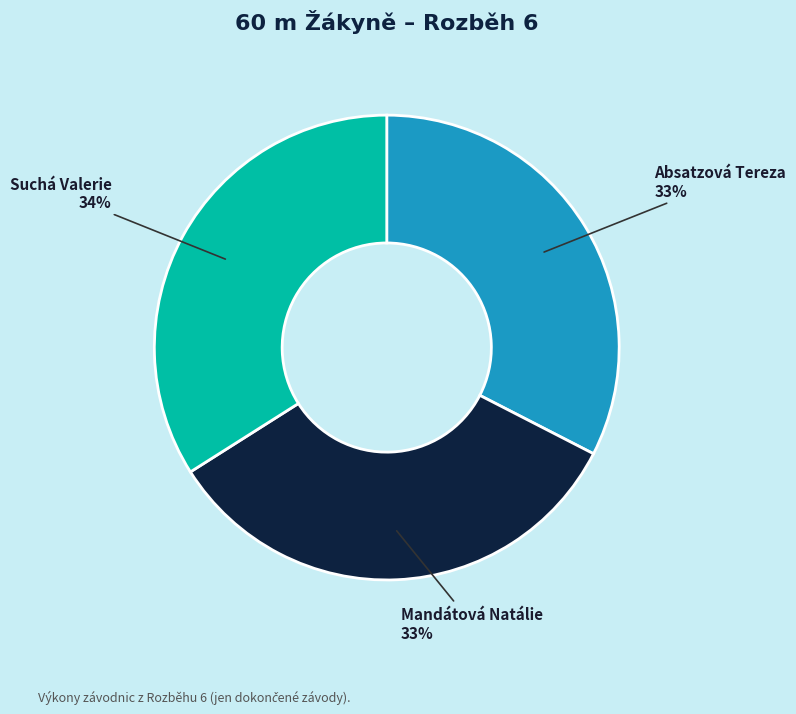

Is it true that Suchá Valerie is 48% of the pie?

False